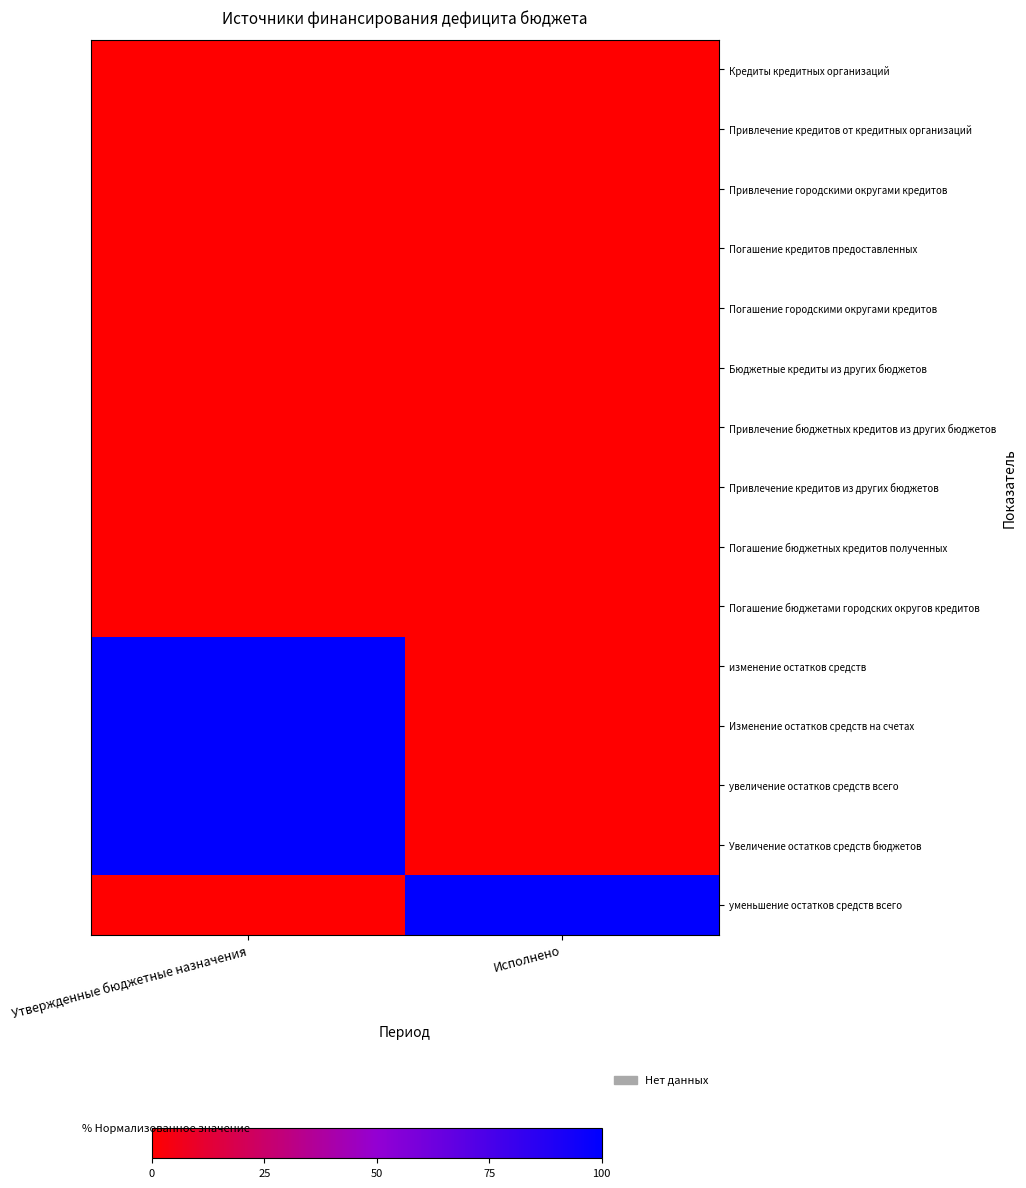

At Исполнено, list the series in order from largest to smallest.

уменьшение остатков средств всего, Кредиты кредитных организаций, Привлечение кредитов от кредитных организаций, Привлечение городскими округами кредитов, Погашение кредитов предоставленных, Погашение городскими округами кредитов, Бюджетные кредиты из других бюджетов, Привлечение бюджетных кредитов из других бюджетов, Привлечение кредитов из других бюджетов, Погашение бюджетных кредитов полученных, Погашение бюджетами городских округов кредитов, изменение остатков средств, Изменение остатков средств на счетах, увеличение остатков средств всего, Увеличение остатков средств бюджетов